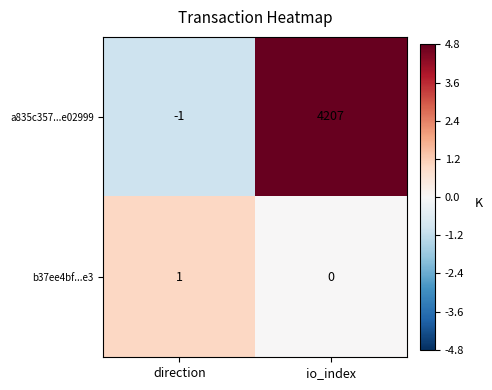

What is the sum of the a835c357...e02999 values at io_index and direction?

4206